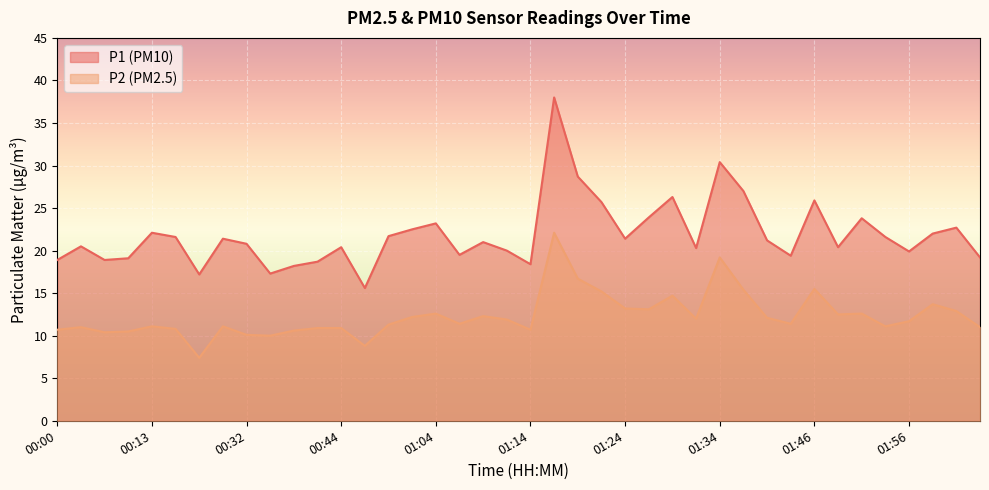

True or false: P1 and P2 cross at least once.

False